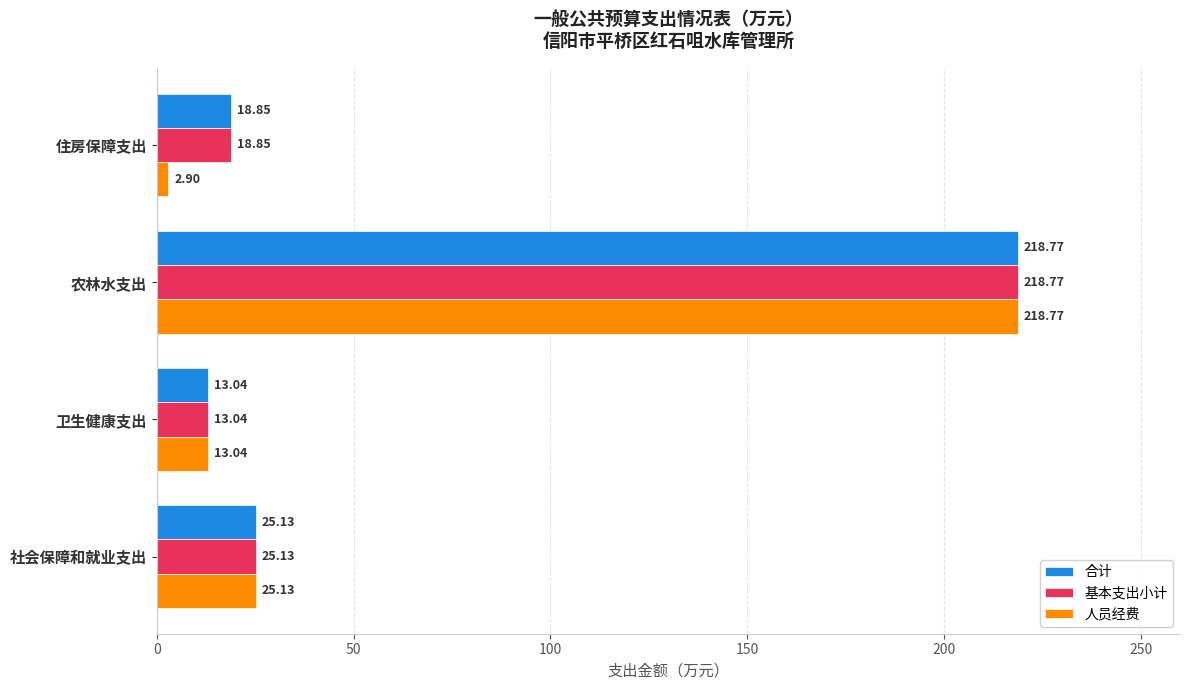

At which category does the chart reach its minimum across all series?

住房保障支出